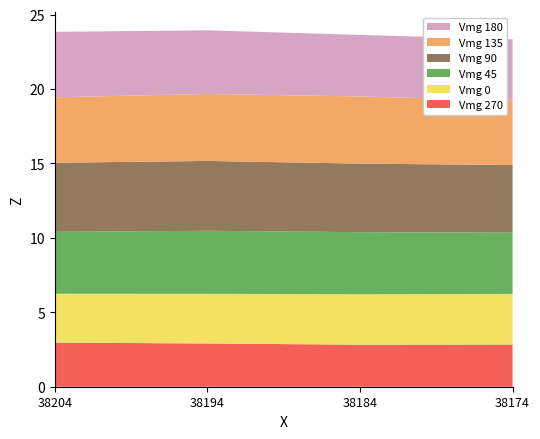

Reading left to right, extract all data points from this chart.

Vmg 270: 38204=3.0	38194=2.9	38184=2.8	38174=2.8
Vmg 0: 38204=3.3	38194=3.3	38184=3.4	38174=3.4
Vmg 45: 38204=4.2	38194=4.2	38184=4.2	38174=4.1
Vmg 90: 38204=4.6	38194=4.7	38184=4.6	38174=4.5
Vmg 135: 38204=4.4	38194=4.5	38184=4.5	38174=4.3
Vmg 180: 38204=4.4	38194=4.3	38184=4.1	38174=4.1